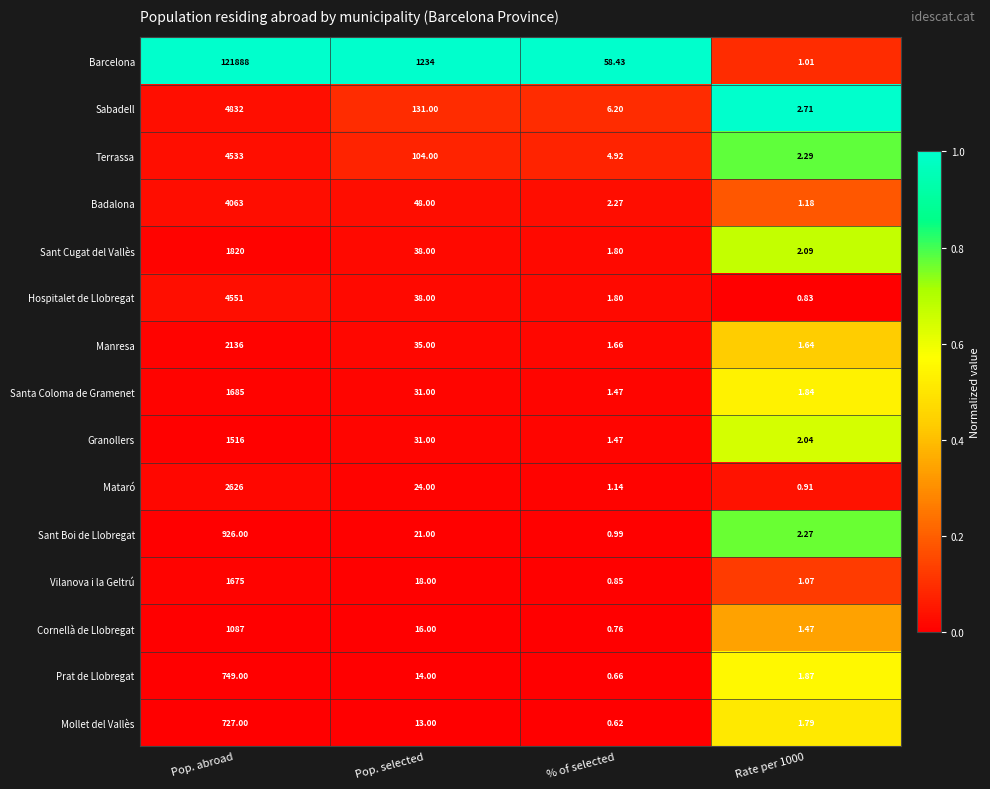

Which category has the lowest value across all series?

% of selected